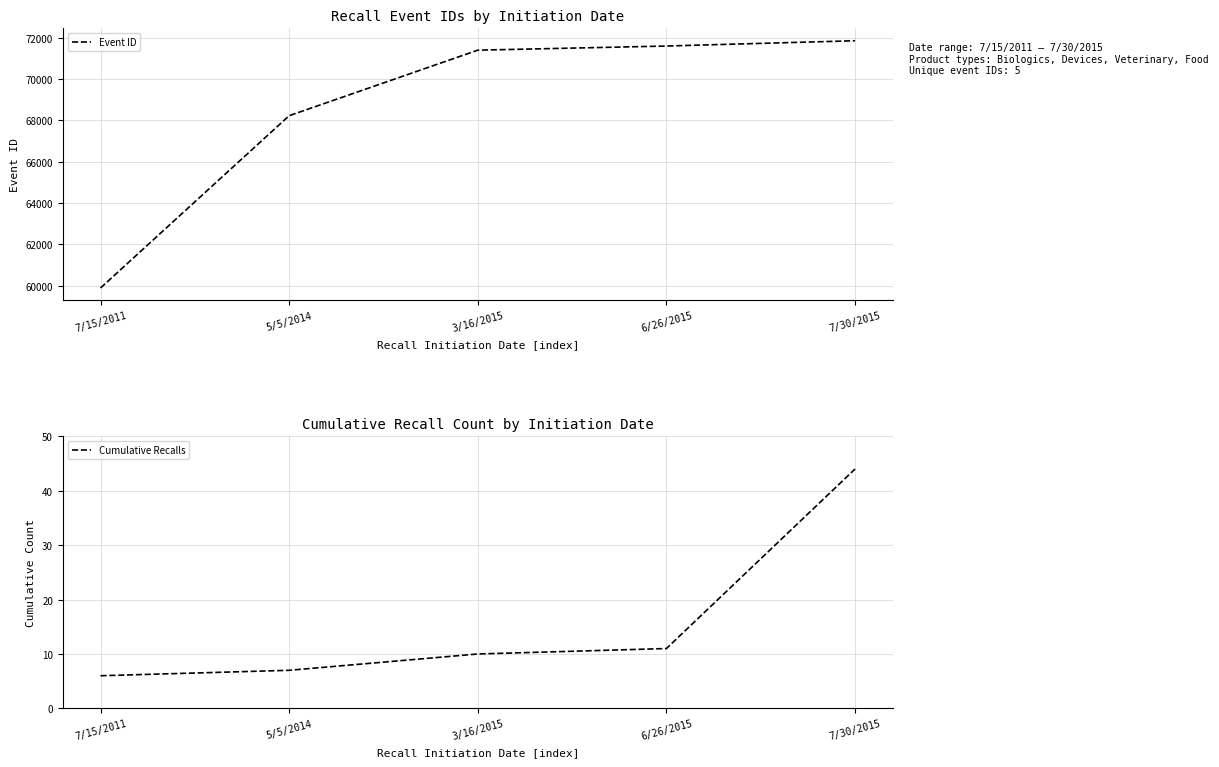

True or false: Event ID has more than 2 interior local peaks.

False